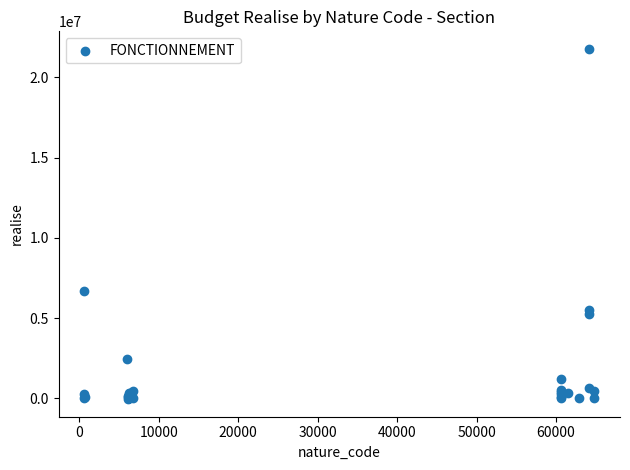

What Y value in the scatter plot is closest to 10860021?

6685305.7